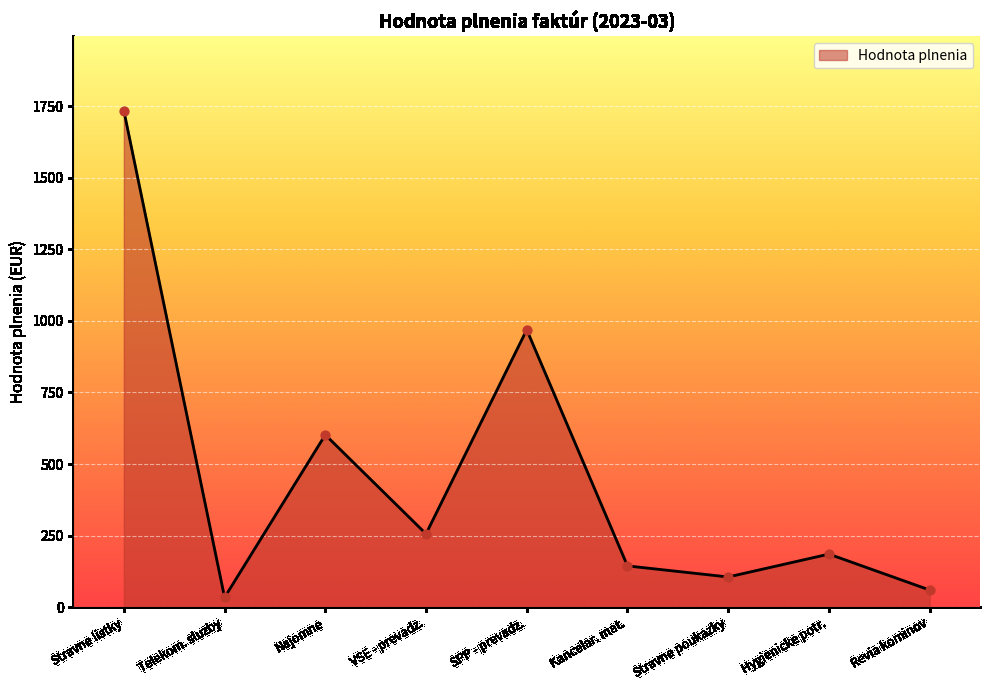

Between Kancelar. mat. and Telekom. sluzby, which is larger?

Kancelar. mat.